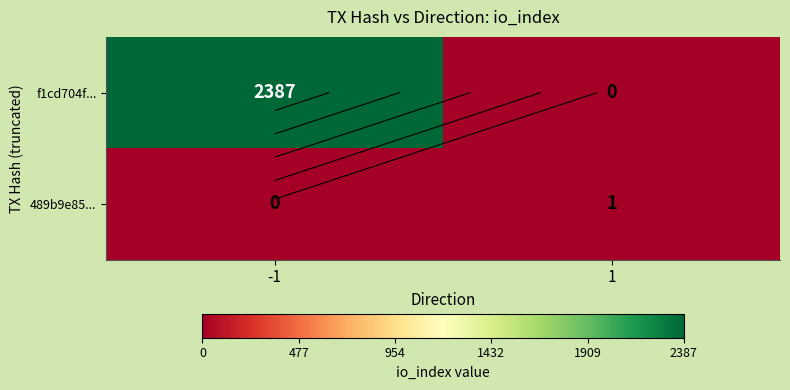

Rank the series by their maximum value, from highest to lowest.

f1cd704f..., 489b9e85...